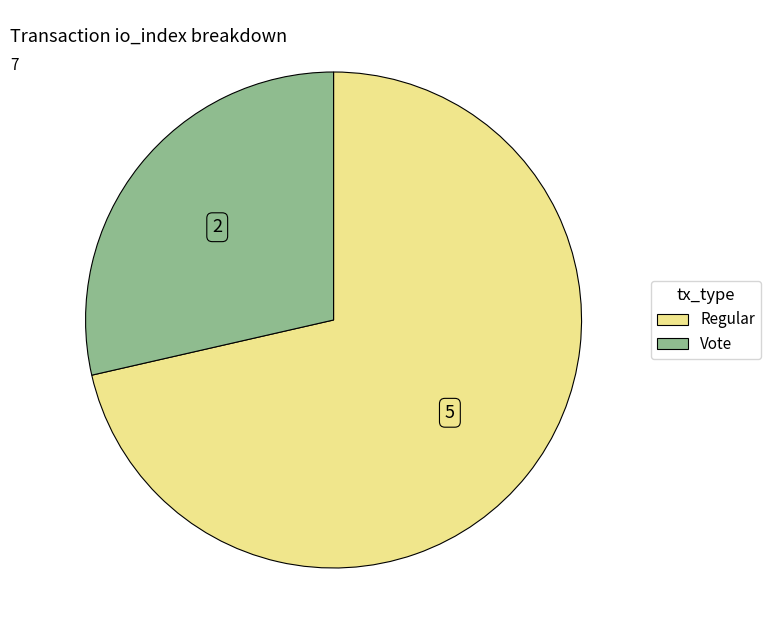

Does any single category account for the majority?

Yes